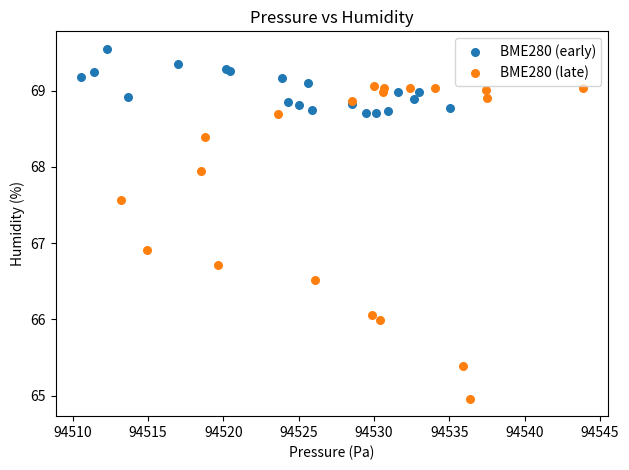

Which series has the widest spread of Y values?

BME280 (late)